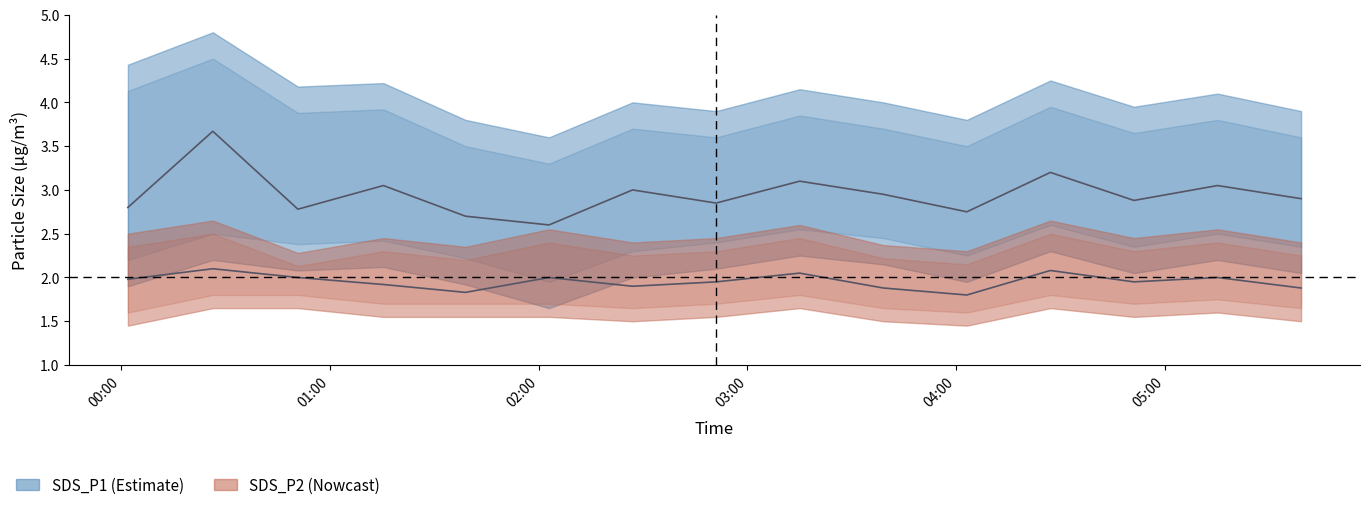

Which category has the lowest value in the SDS_P1_hi series?

2022/07/19 02:03:00